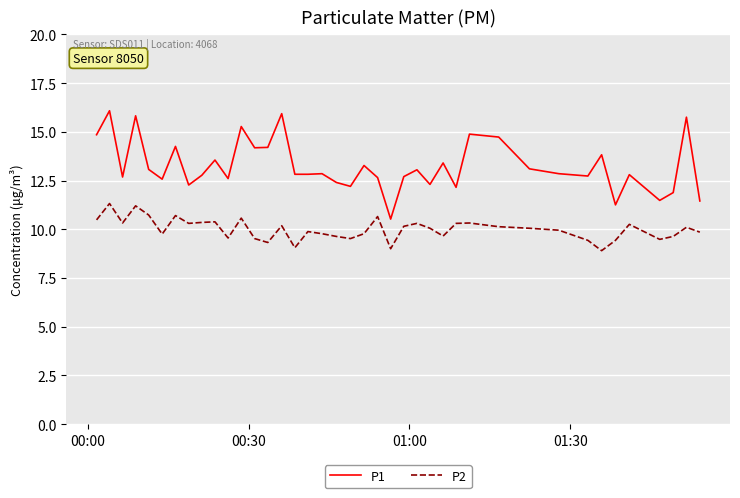

Rank the series by their maximum value, from lowest to highest.

P2, P1